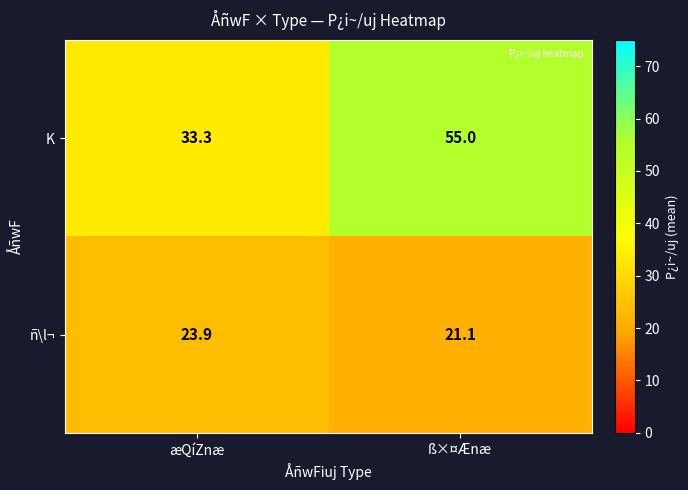

The K series shows 47.1 at æQíZnæ. True or false?

False